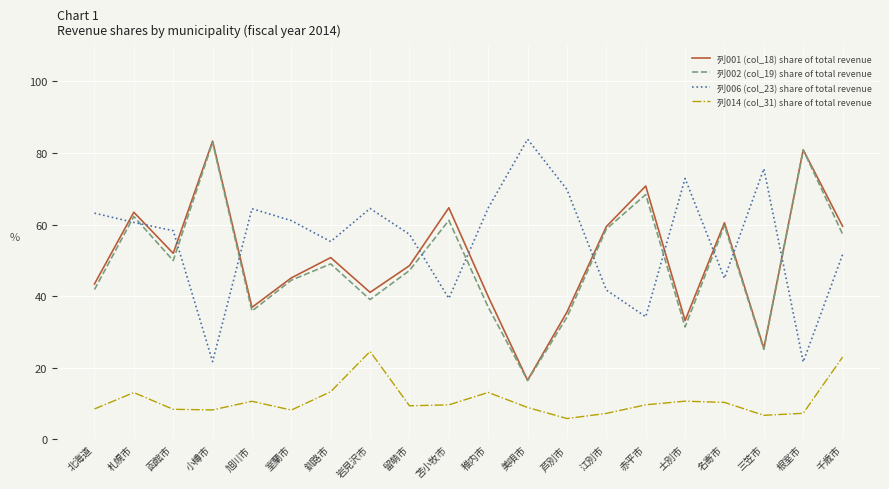

Does the chart have visible grid lines?

Yes